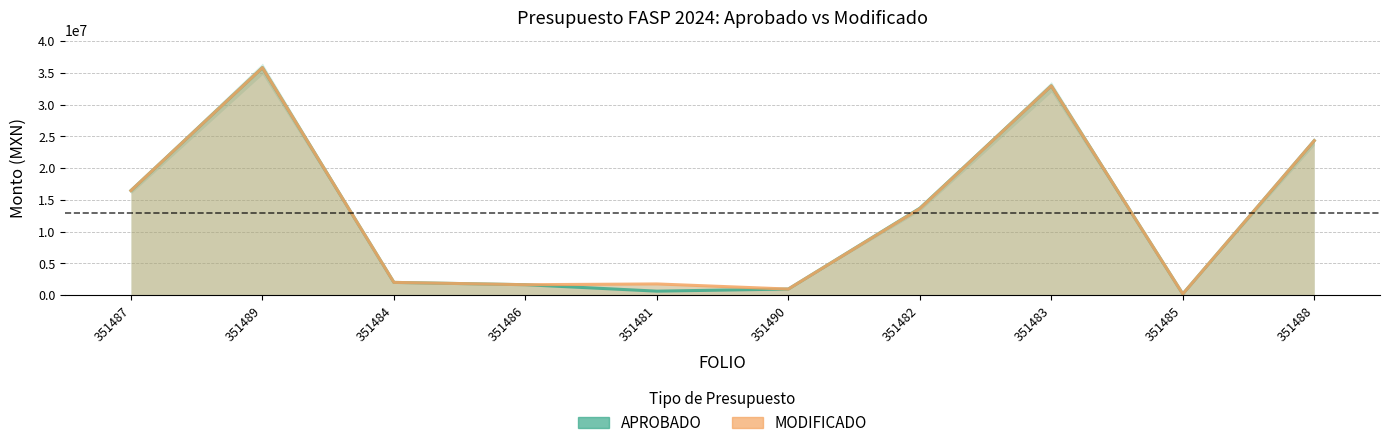

Rank the series at 351481 from highest to lowest value.

MODIFICADO, APROBADO